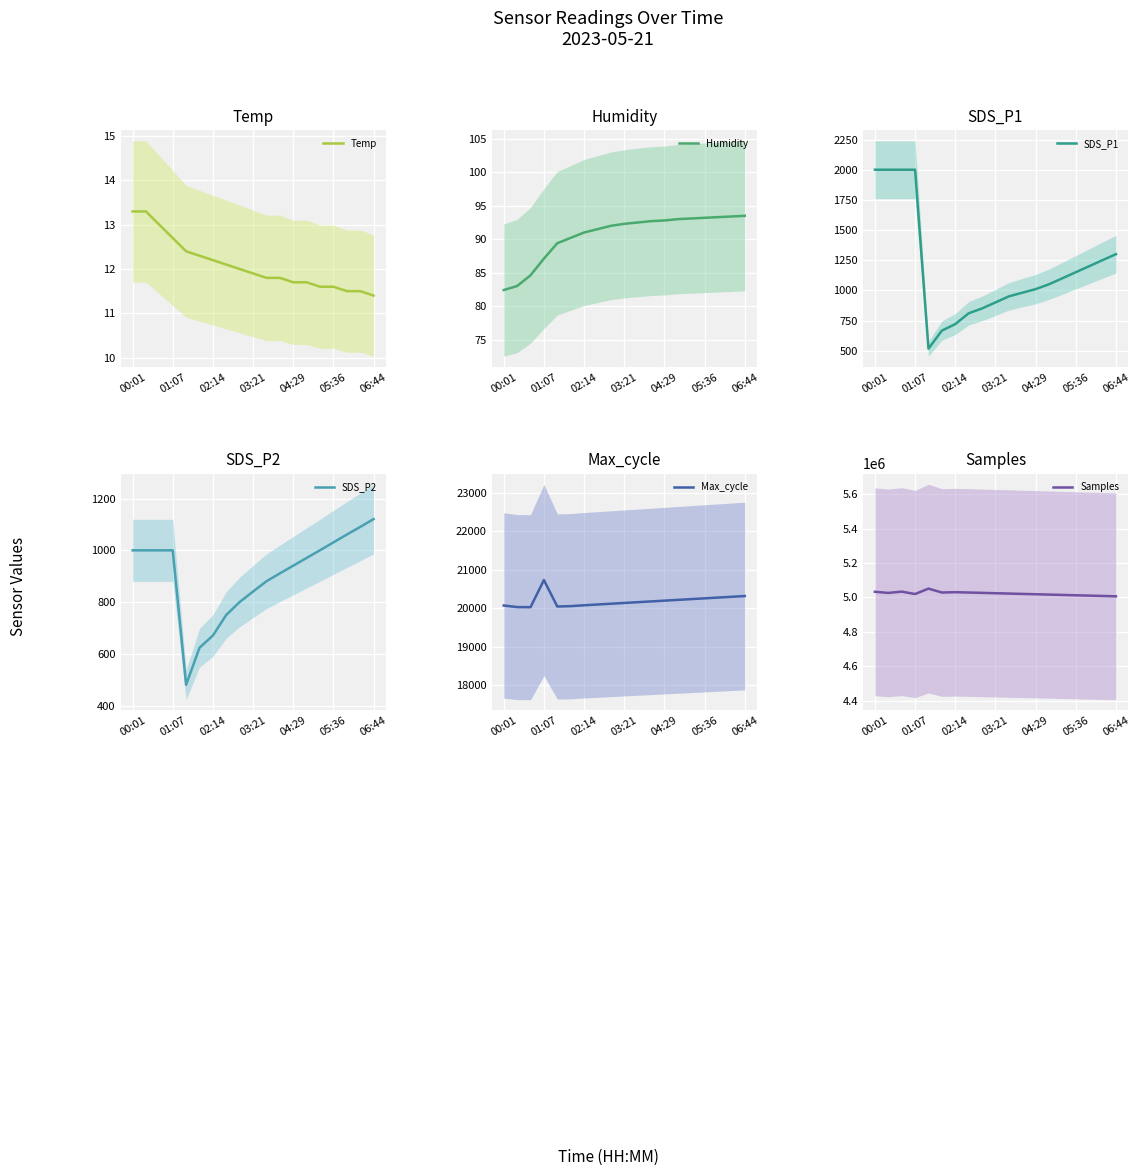

What is the spread (max minus min) of values at 8?

5025988.0